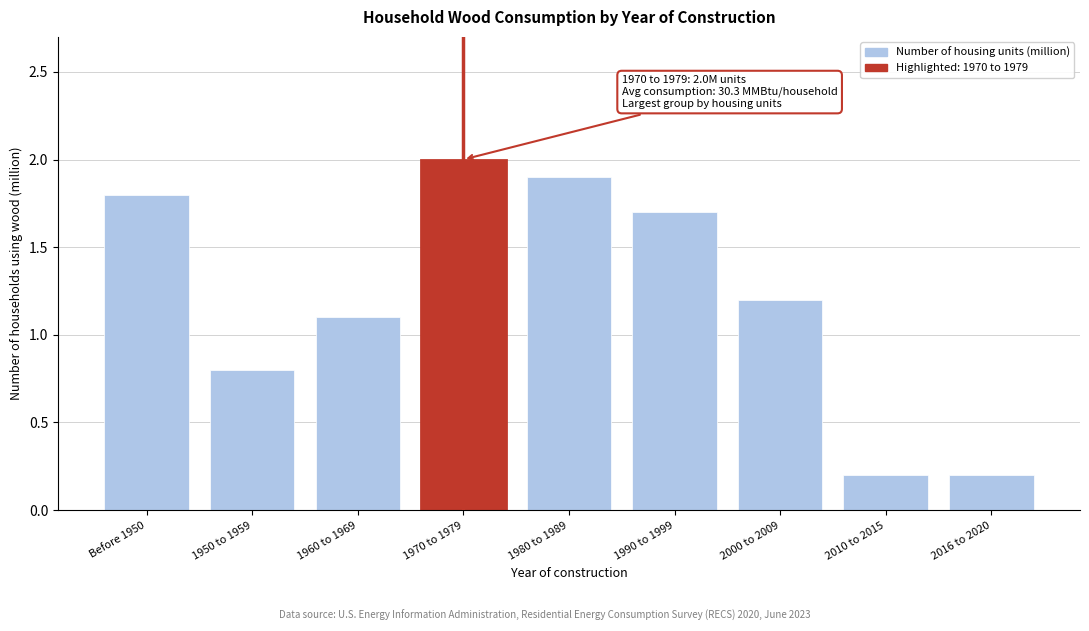

Reading right to left, list all the values displayed in this chart.

2016 to 2020=0.2	2010 to 2015=0.2	2000 to 2009=1.2	1990 to 1999=1.7	1980 to 1989=1.9	1970 to 1979=2.0	1960 to 1969=1.1	1950 to 1959=0.8	Before 1950=1.8